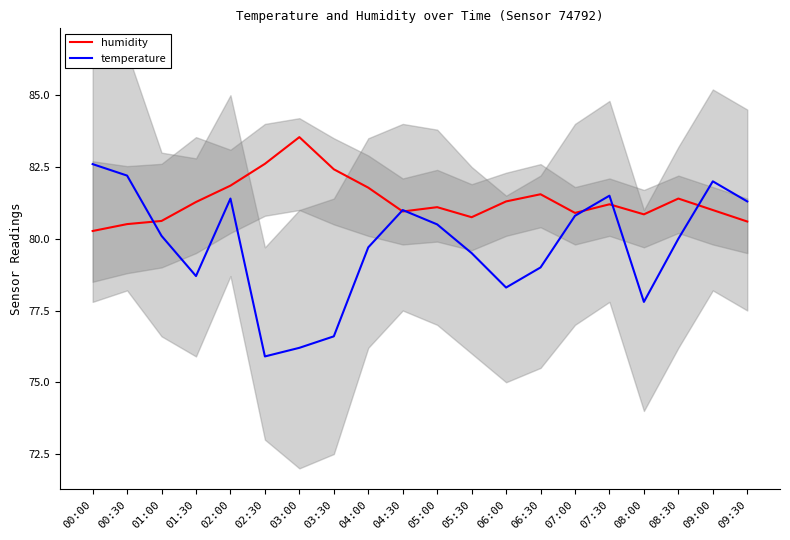

Rank the series at 03:30 from highest to lowest value.

humidity, temperature